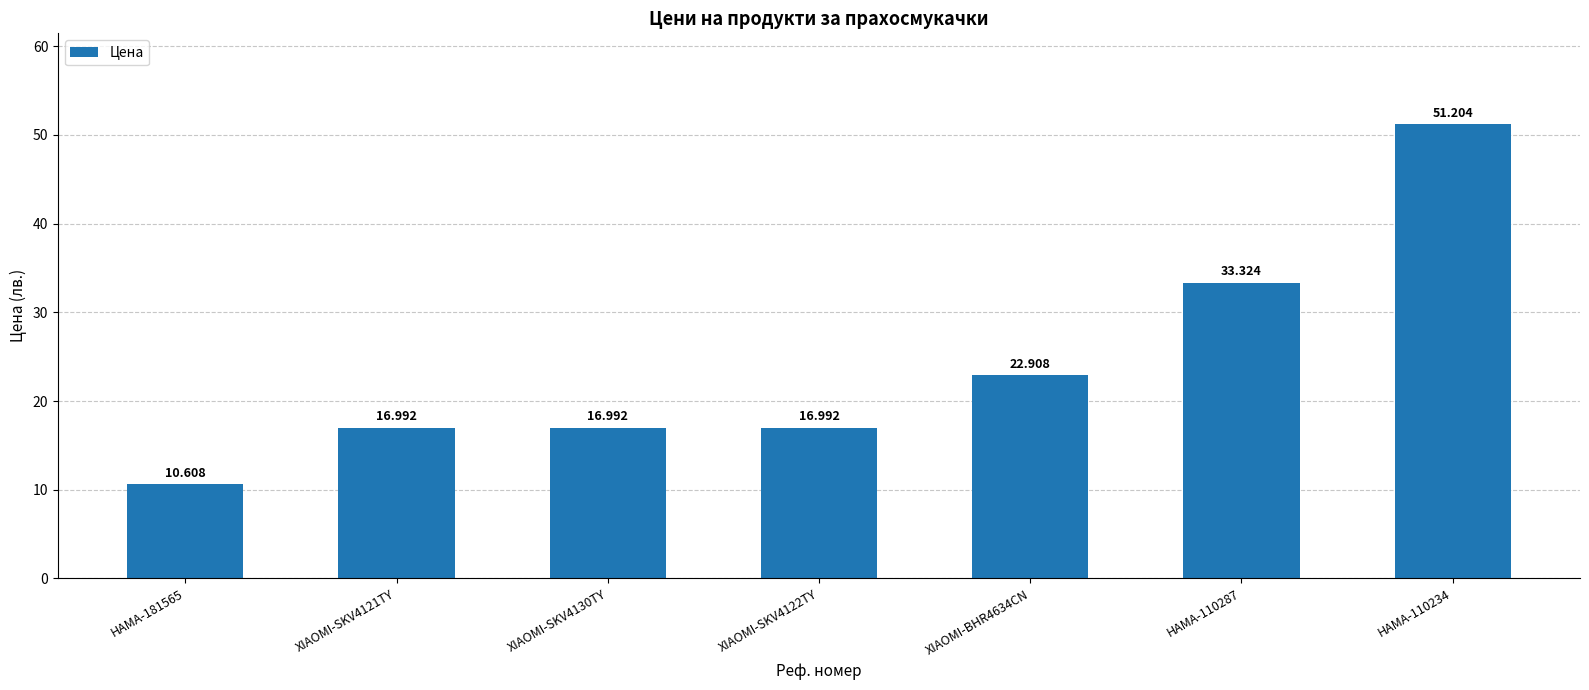

What is the change in value from XIAOMI-SKV4130TY to XIAOMI-BHR4634CN?

+5.9